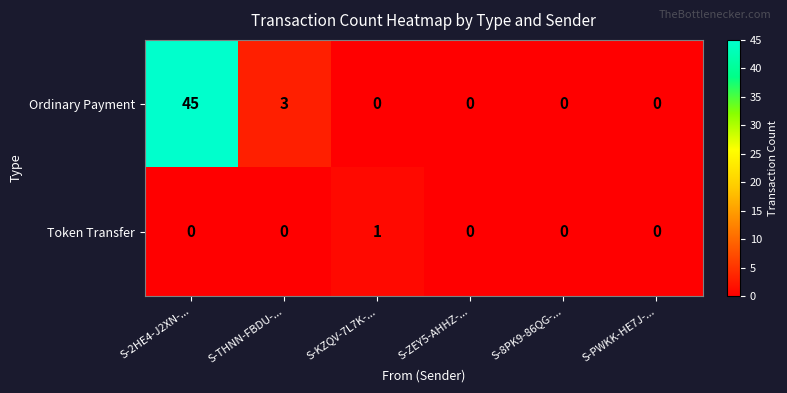

Which series has the largest total across all categories?

Ordinary Payment